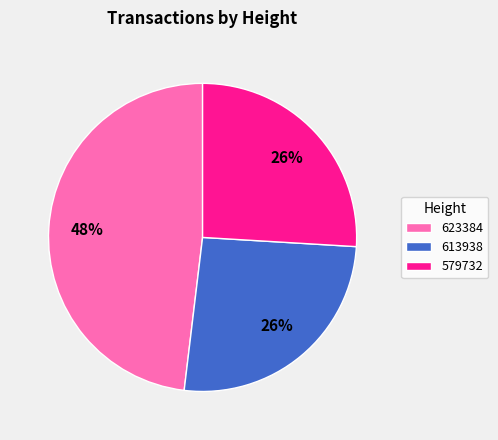

Between 623384 and 613938, which is larger?

623384